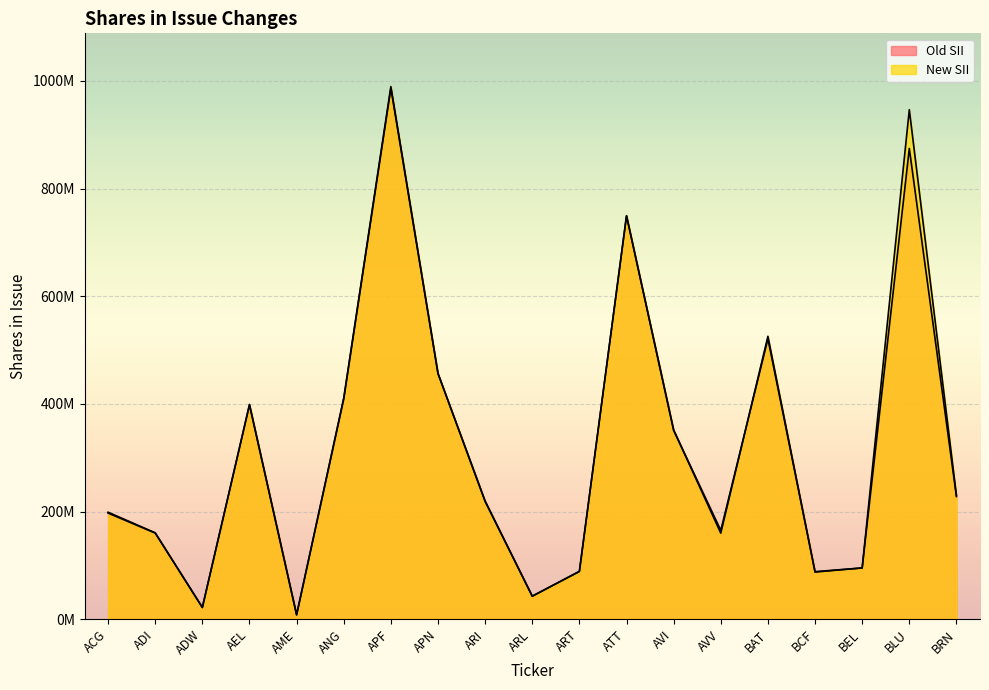

Is it true that New SII equals 177916751 at AVI?

False